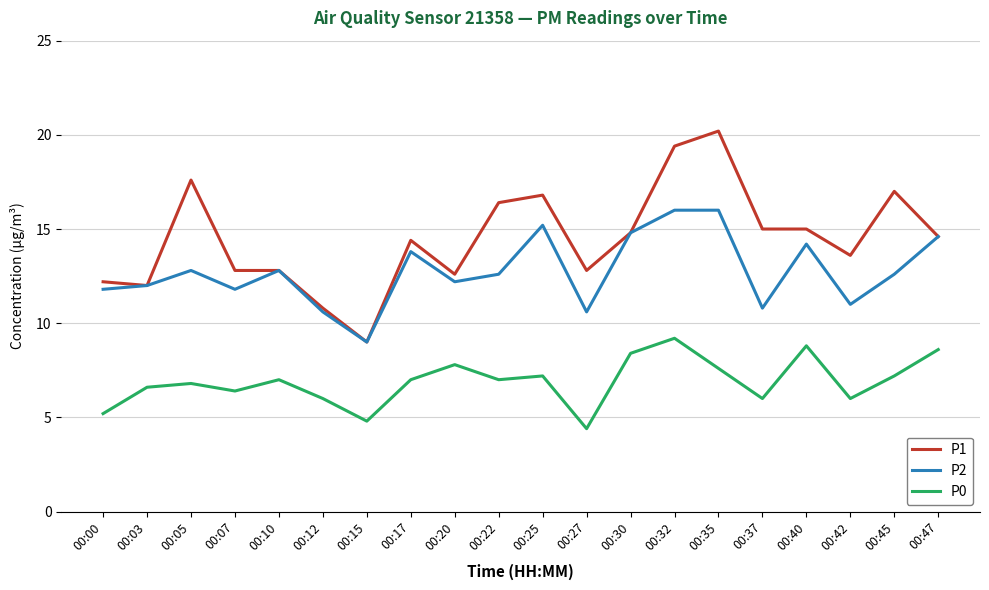

List the series in order of their peak value, lowest first.

P0, P2, P1